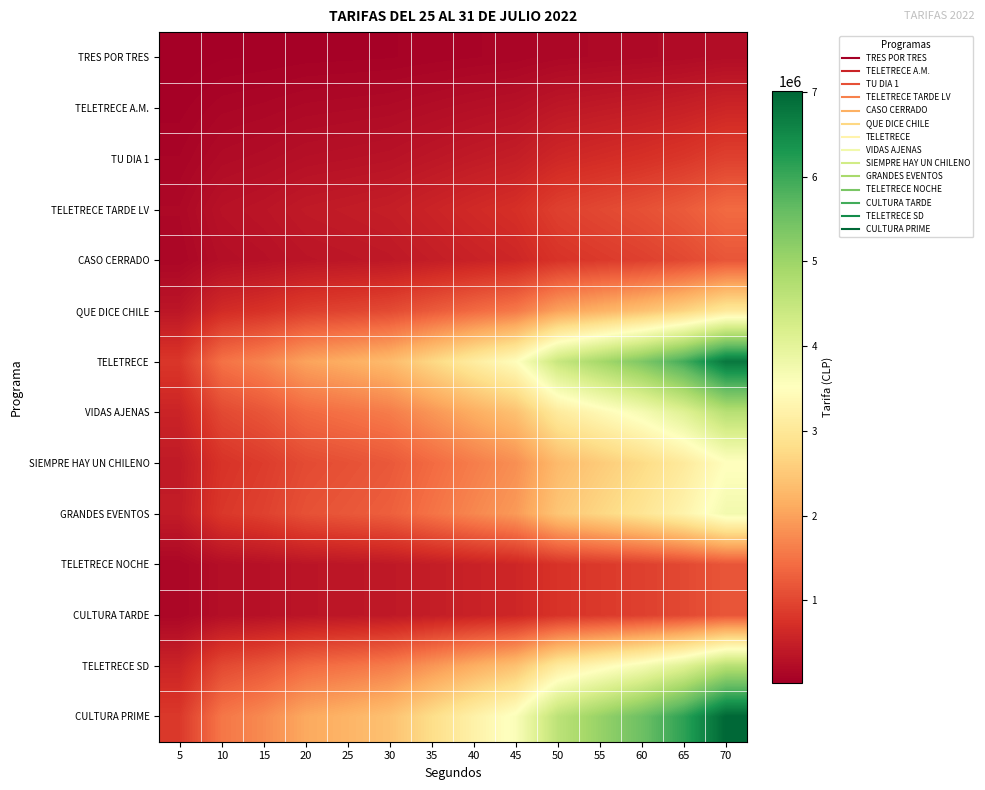

Reading left to right, what are all the values shown in this chart?

TRES POR TRES: 5=28000	10=51200	15=58400	20=69600	25=74400	30=80000	35=93600	40=107200	45=120000	50=153600	55=168800	60=184000	65=204000	70=233600
TELETRECE A.M.: 5=70400	10=128000	15=146400	20=174400	25=186400	30=200000	35=234400	40=268000	45=300000	50=384000	55=422400	60=460000	65=510400	70=584000
TU DIA 1: 5=112000	10=204800	15=233600	20=278400	25=297600	30=320000	35=374400	40=428800	45=480000	50=614400	55=675200	60=736000	65=816000	70=934400
TELETRECE TARDE LV: 5=168000	10=307200	15=350400	20=417600	25=446400	30=480000	35=561600	40=643200	45=720000	50=921600	55=1012800	60=1104000	65=1224000	70=1401600
CASO CERRADO: 5=140000	10=256000	15=292000	20=348000	25=372000	30=400000	35=468000	40=536000	45=600000	50=768000	55=844000	60=920000	65=1020000	70=1168000
QUE DICE CHILE: 5=364000	10=665600	15=759200	20=904800	25=967200	30=1040000	35=1216800	40=1393600	45=1560000	50=1996800	55=2194400	60=2392000	65=2652000	70=3036800
TELETRECE: 5=812000	10=1484800	15=1693600	20=2018400	25=2157600	30=2320000	35=2714400	40=3108800	45=3480000	50=4454400	55=4895200	60=5336000	65=5916000	70=6774400
VIDAS AJENAS: 5=560000	10=1024000	15=1168000	20=1392000	25=1488000	30=1600000	35=1872000	40=2144000	45=2400000	50=3072000	55=3376000	60=3680000	65=4080000	70=4672000
SIEMPRE HAY UN CHILENO: 5=420000	10=768000	15=876000	20=1044000	25=1116000	30=1200000	35=1404000	40=1608000	45=1800000	50=2304000	55=2532000	60=2760000	65=3060000	70=3504000
GRANDES EVENTOS: 5=448000	10=819200	15=934400	20=1113600	25=1190400	30=1280000	35=1497600	40=1715200	45=1920000	50=2457600	55=2700800	60=2944000	65=3264000	70=3737600
TELETRECE NOCHE: 5=140000	10=256000	15=292000	20=348000	25=372000	30=400000	35=468000	40=536000	45=600000	50=768000	55=844000	60=920000	65=1020000	70=1168000
CULTURA TARDE: 5=140000	10=256000	15=292000	20=348000	25=372000	30=400000	35=468000	40=536000	45=600000	50=768000	55=844000	60=920000	65=1020000	70=1168000
TELETRECE SD: 5=560000	10=1024000	15=1168000	20=1392000	25=1488000	30=1600000	35=1872000	40=2144000	45=2400000	50=3072000	55=3376000	60=3680000	65=4080000	70=4672000
CULTURA PRIME: 5=840000	10=1536000	15=1752000	20=2088000	25=2232000	30=2400000	35=2808000	40=3216000	45=3600000	50=4608000	55=5064000	60=5520000	65=6120000	70=7008000